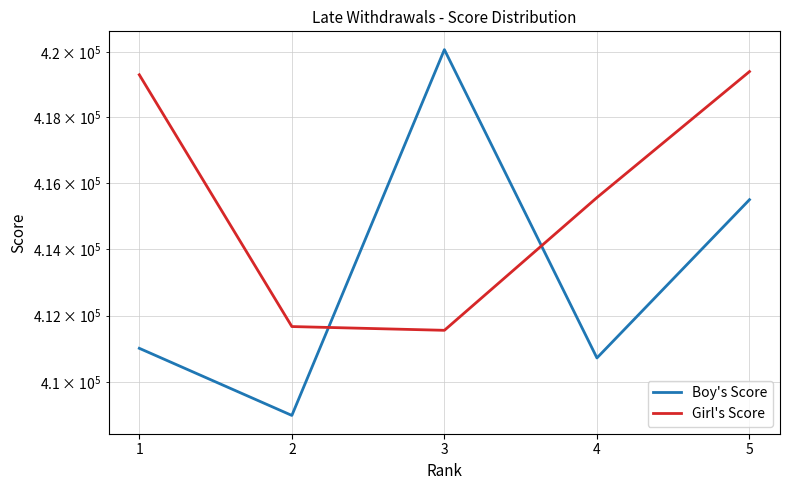

What is the total value across all series at 1?

830321